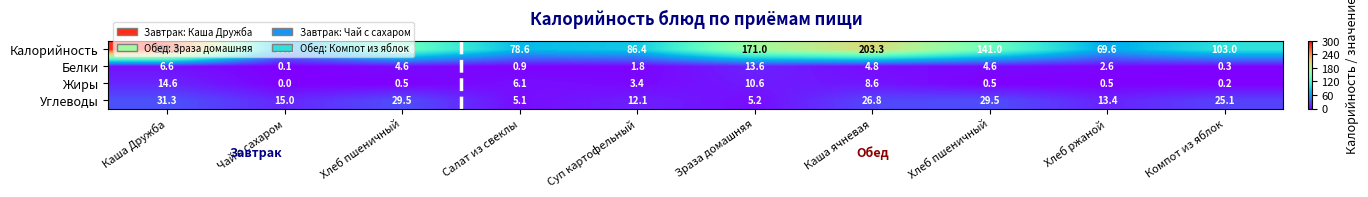

How many distinct data groups are displayed?

4